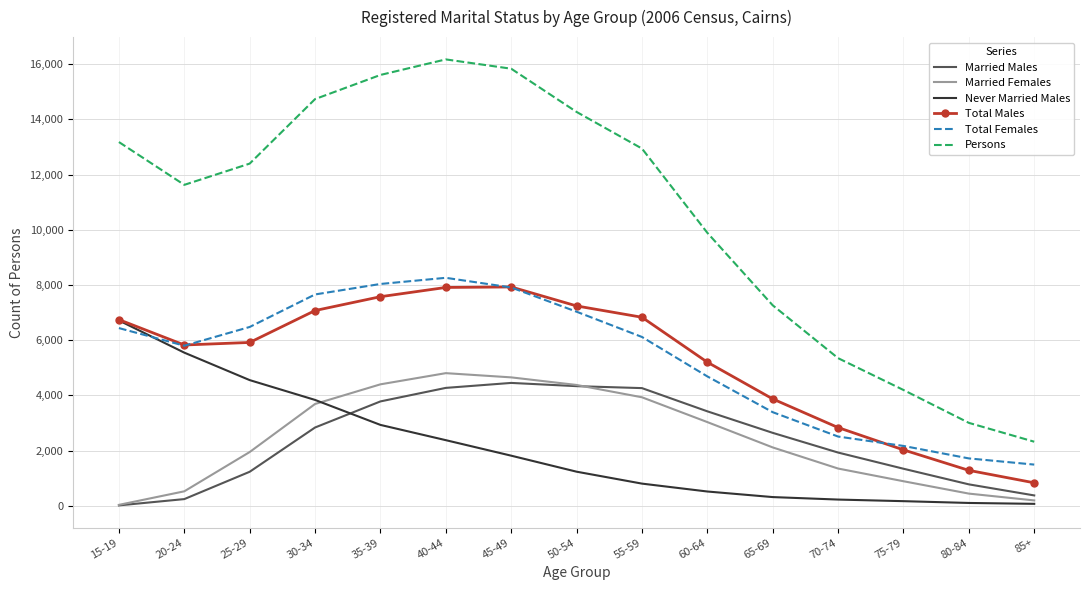

What is the spread (max minus min) of values at 35-39?

12679